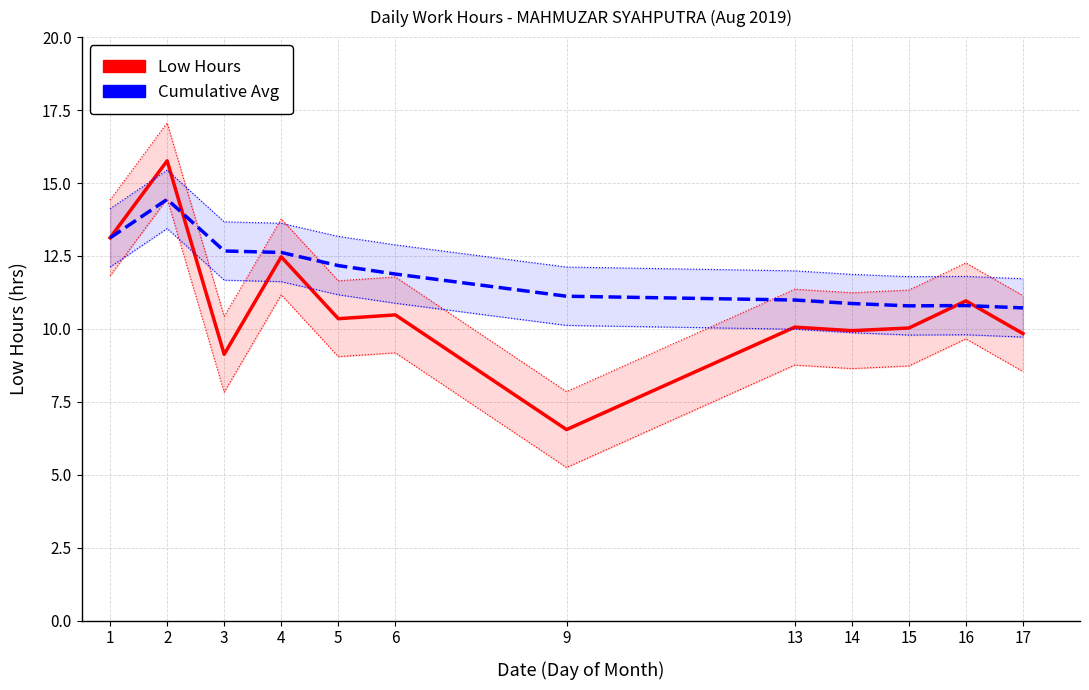

In Low Hours, how many points are higher than both neighbors (excluding endpoints)?

5